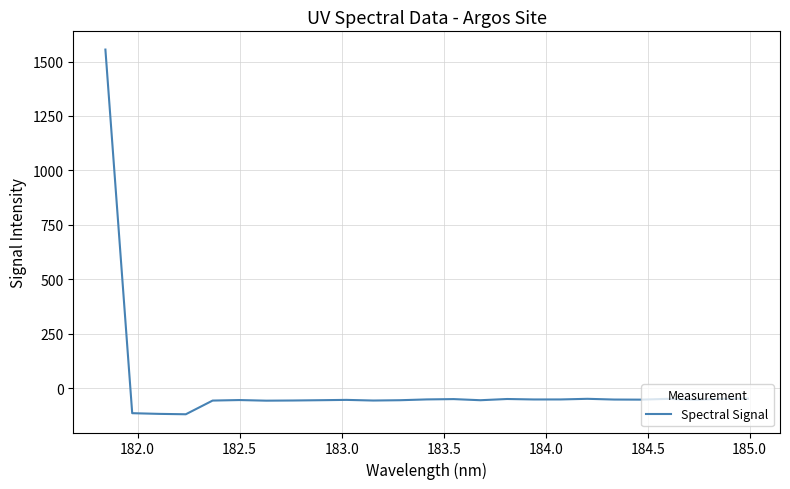

What is the difference between the maximum and minimum values?

1673.7